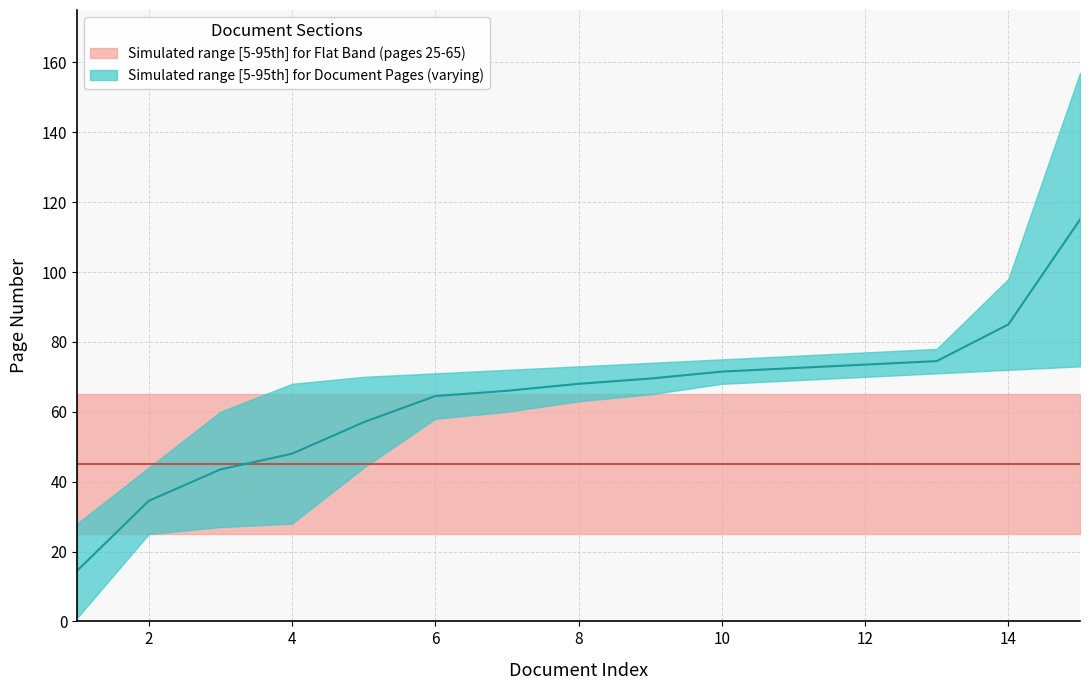

Which category has the lowest value across all series?

1